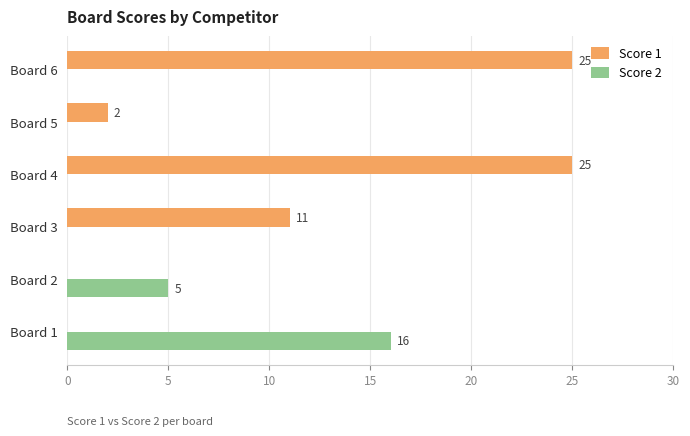

What is the sum of the Score 1 values at Board 5 and Board 3?

13